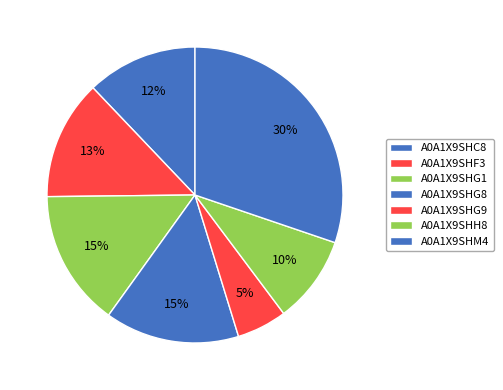

Rank the categories by value from highest to lowest.

A0A1X9SHM4, A0A1X9SHG1, A0A1X9SHG8, A0A1X9SHF3, A0A1X9SHC8, A0A1X9SHH8, A0A1X9SHG9